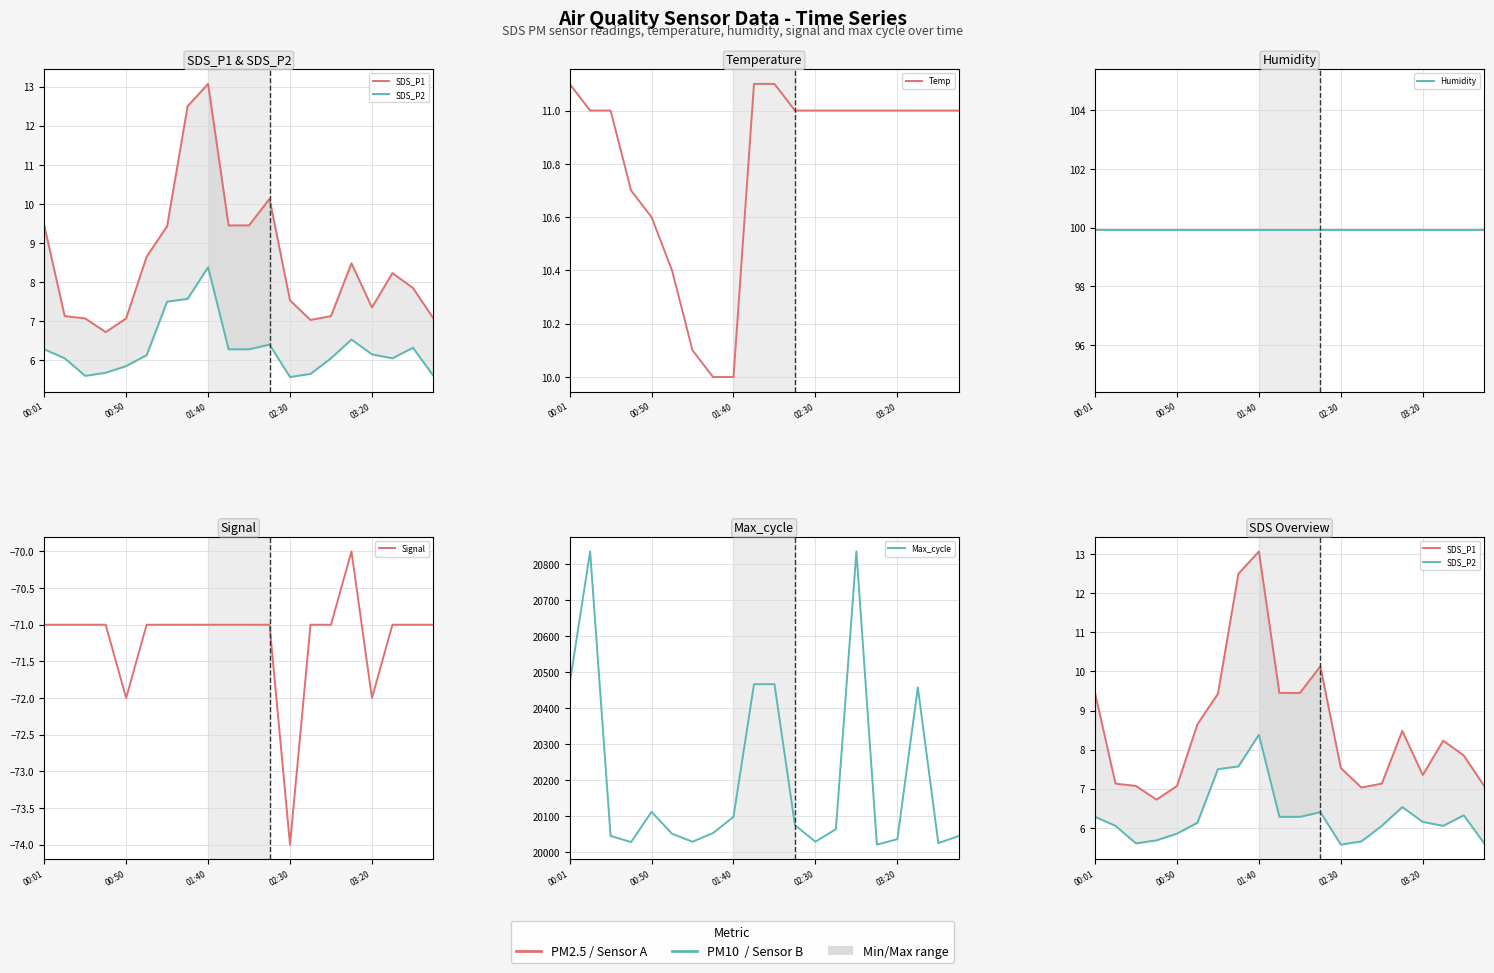

Which series has the largest total across all categories?

Max_cycle